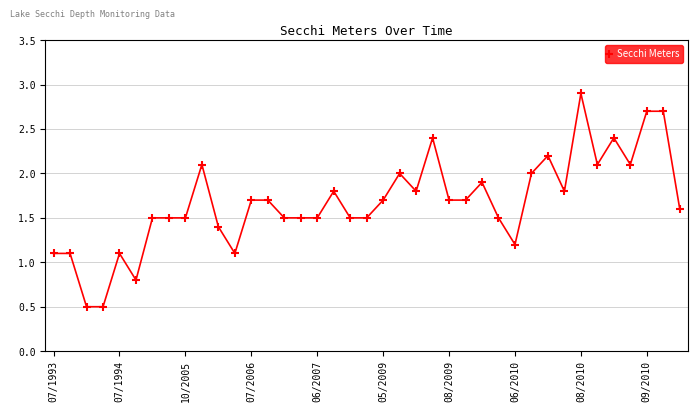

What is the maximum value shown in the chart?

2.9